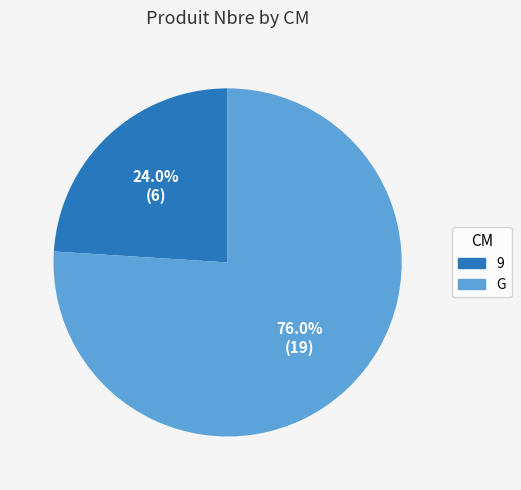

To the nearest percent, what is the combined percentage of G and 9?

100%